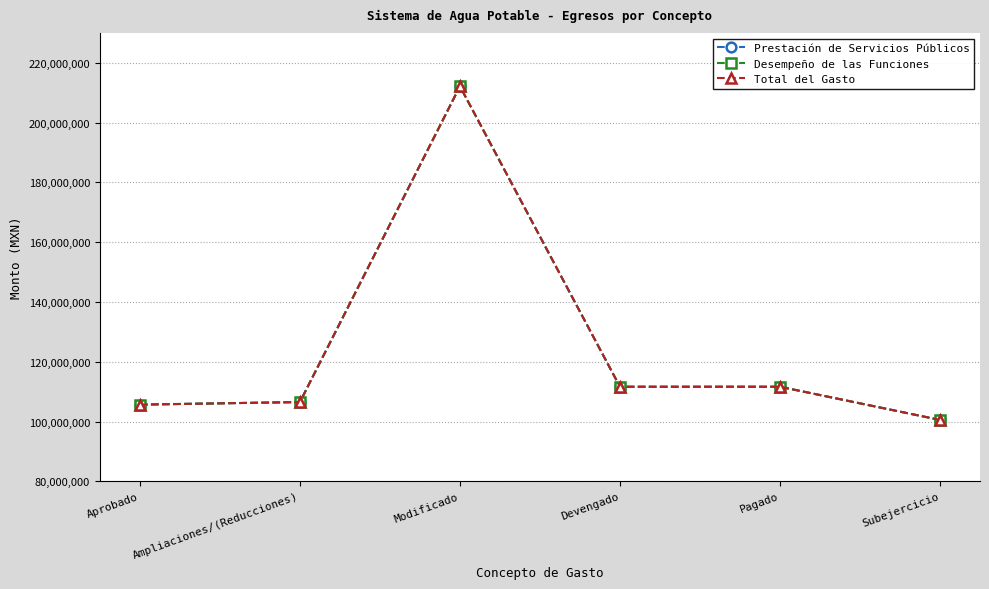

Which category has the highest value across all series?

Modificado